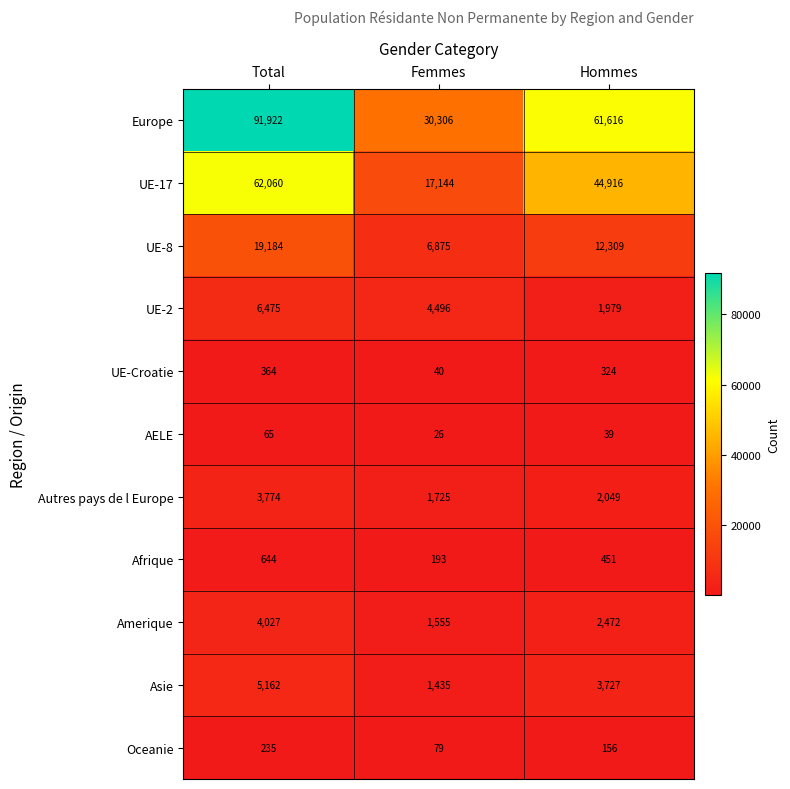

How many values in the Europe series are below 61616?

1